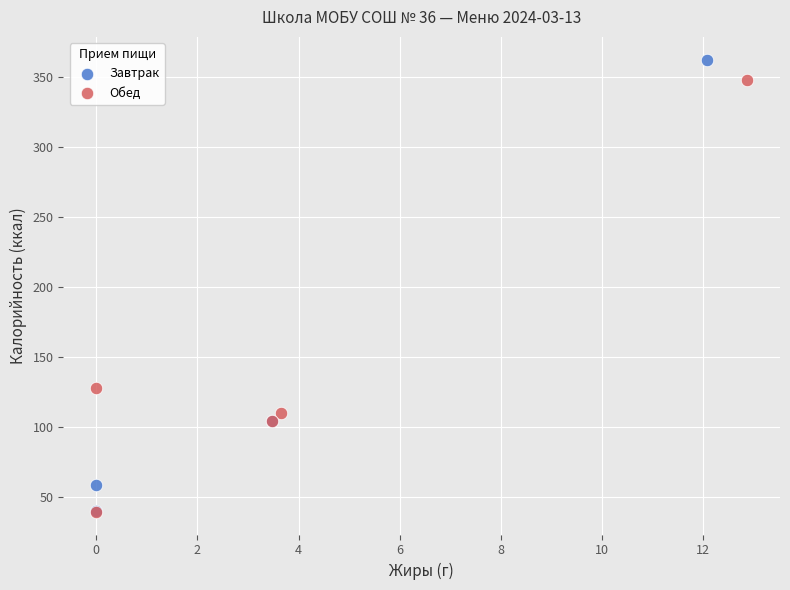

Which series reaches the maximum Y coordinate?

Завтрак